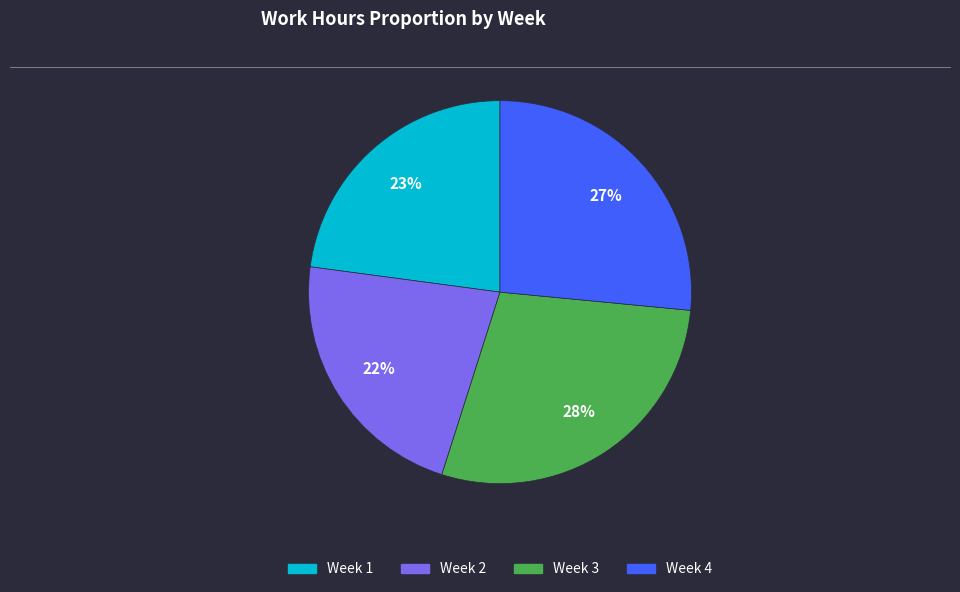

How many segments does this pie chart have?

4